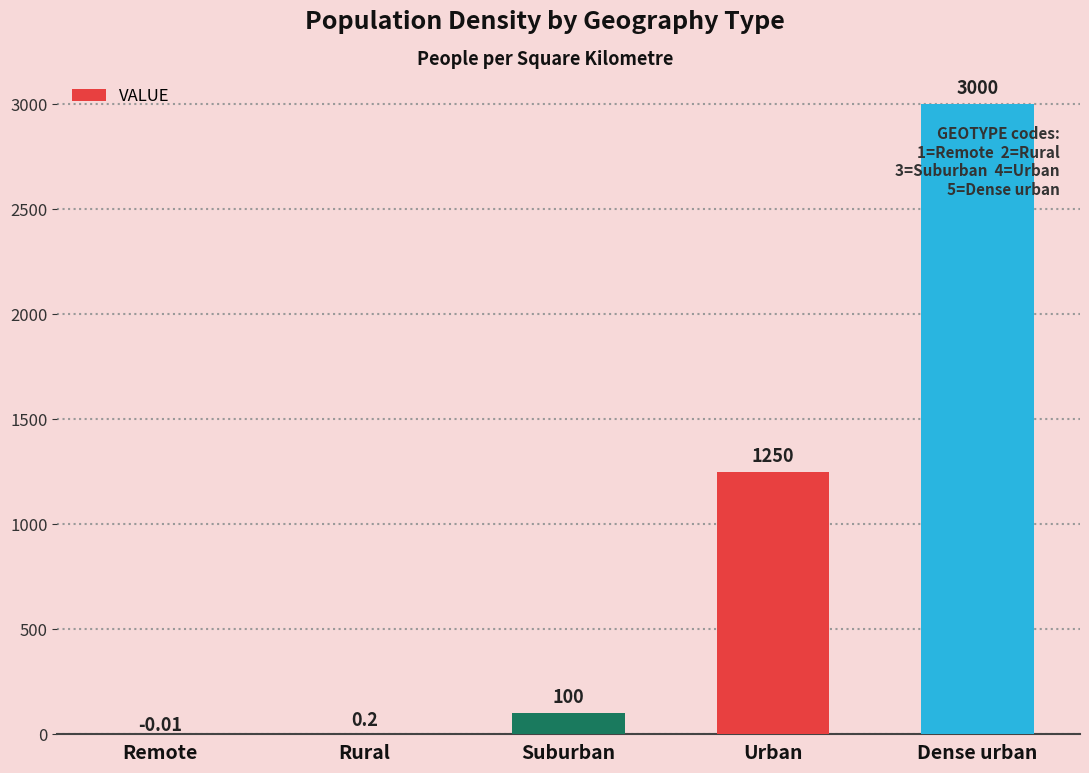

What is the difference between the values at Urban and Remote?

1250.0